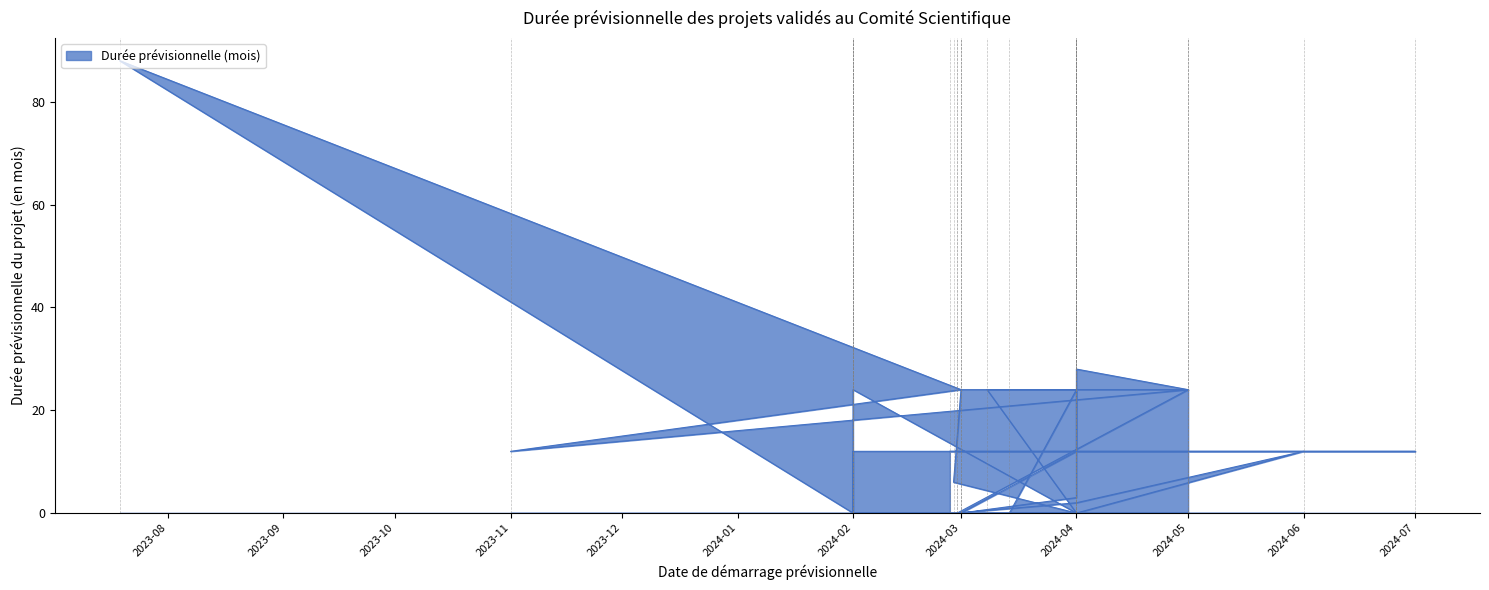

How many lines are shown in the chart?

1